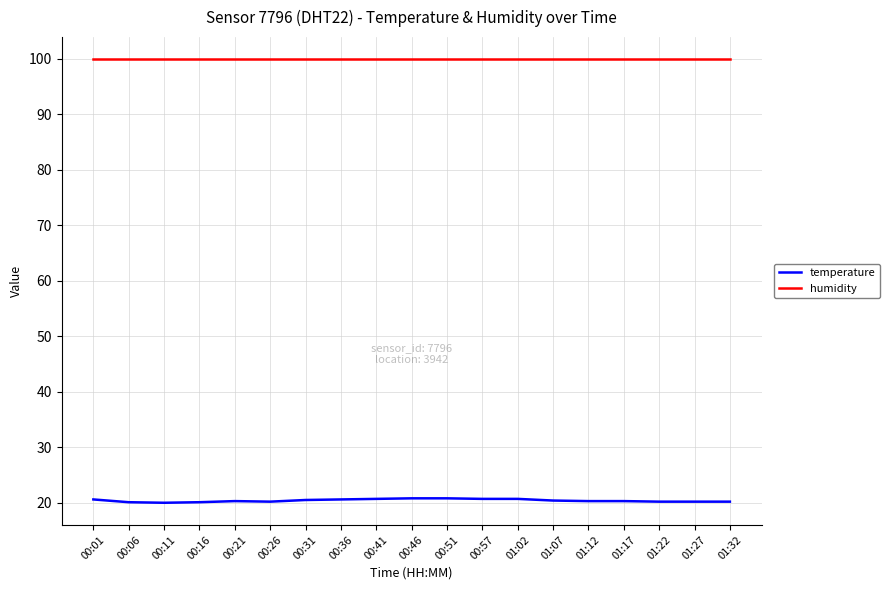

Is the value of humidity at 01:27 greater than the value of temperature at 01:32?

Yes